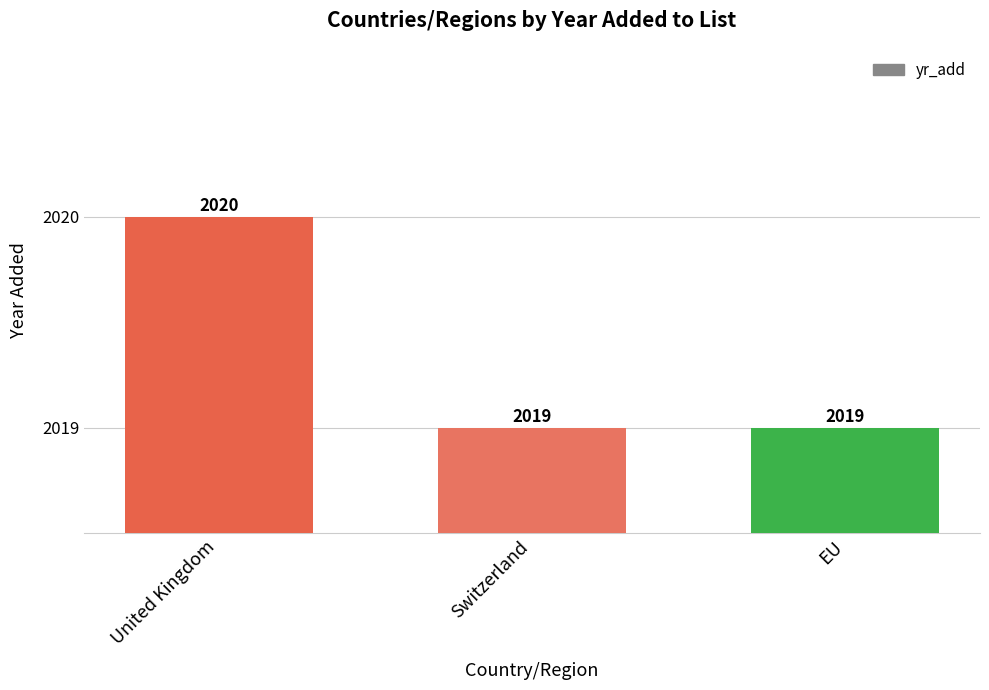

What is the ratio of the value at EU to the value at Switzerland?

1.0